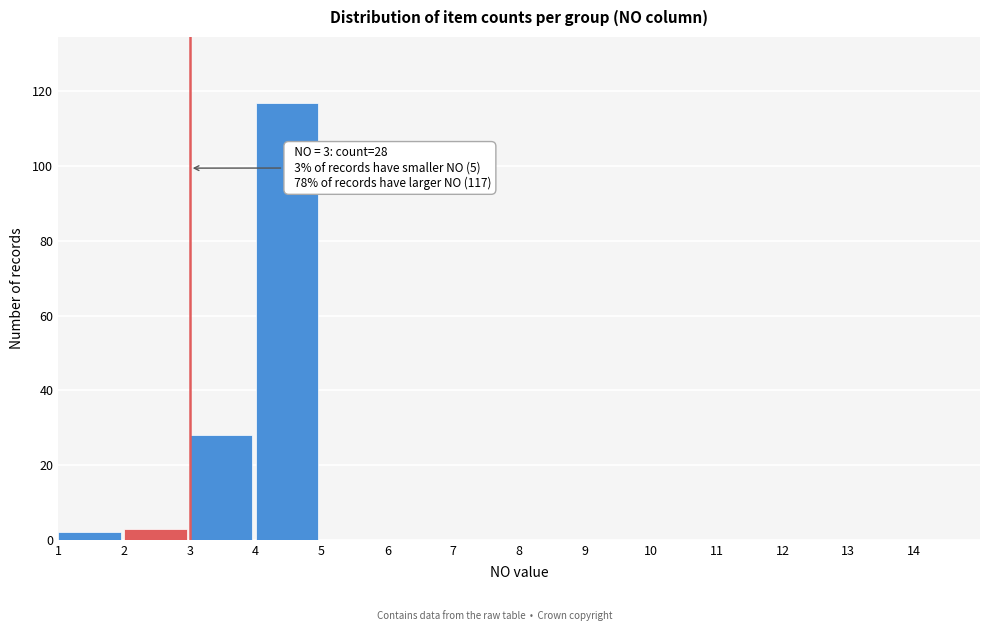

Over which range of the x-axis is the bar tallest?

4 to 5